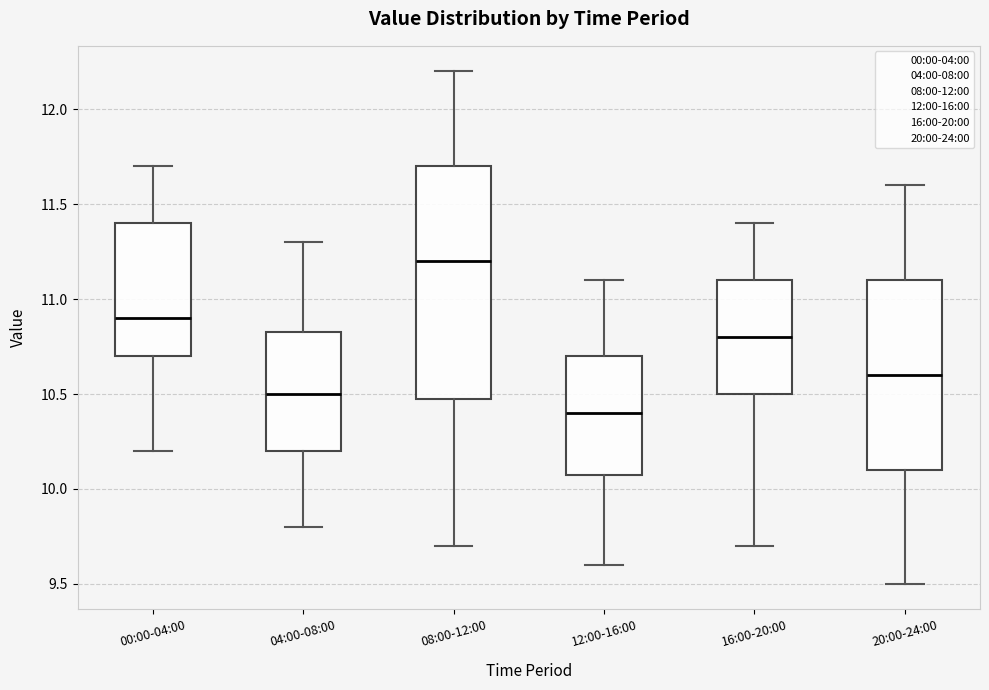

Which box has the highest median line?

08:00-12:00